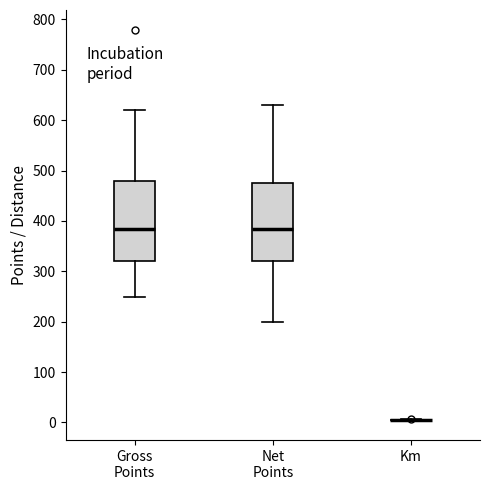

Where does the lower whisker of the box for Gross Points end on the y-axis? The values are not printed on the chart, so give them approximately, as read against the axis.

250